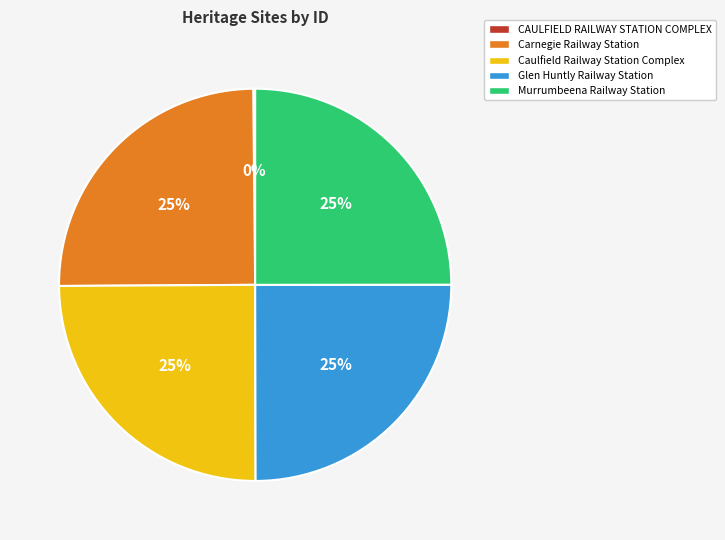

What percentage is the Murrumbeena Railway Station slice, to the nearest percent?

25%